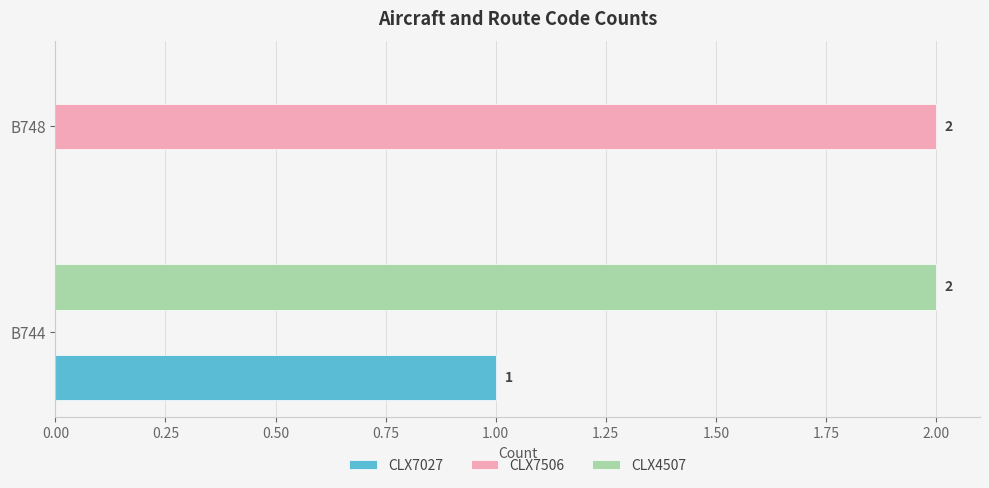

At which category is the sum across all series the highest?

B744